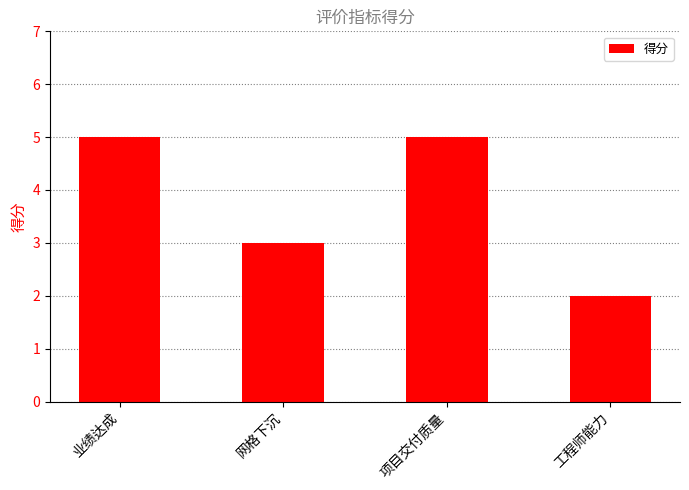

At which category does the chart reach its minimum across all series?

工程师能力